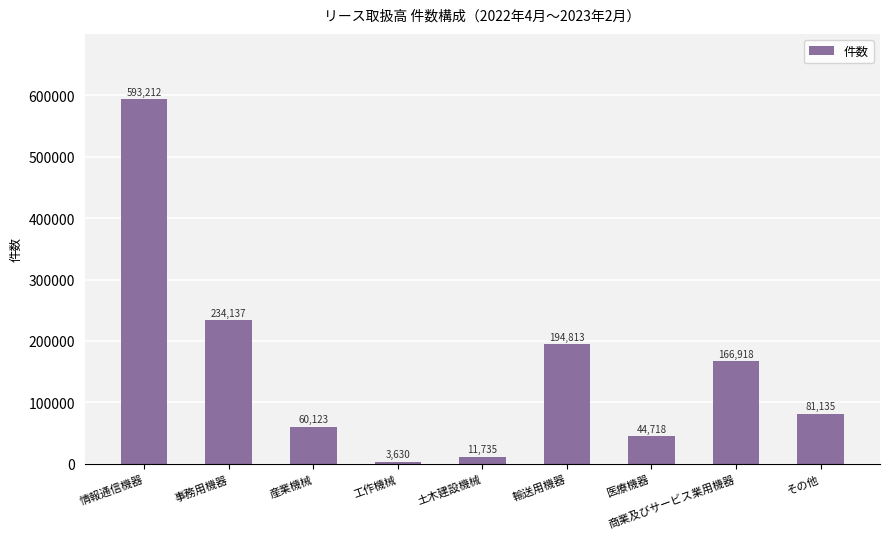

Which category has the lowest value across all series?

工作機械